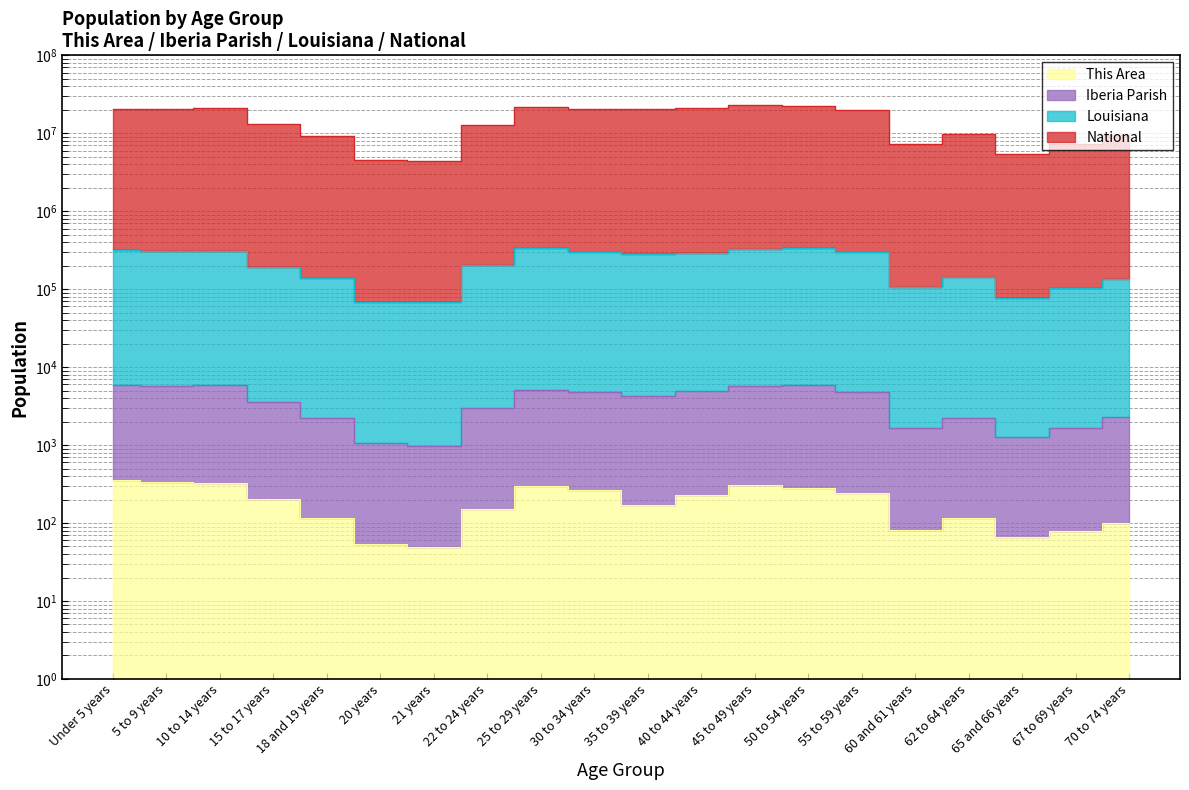

What is the total value across all series at 25 to 29 years?

21783319